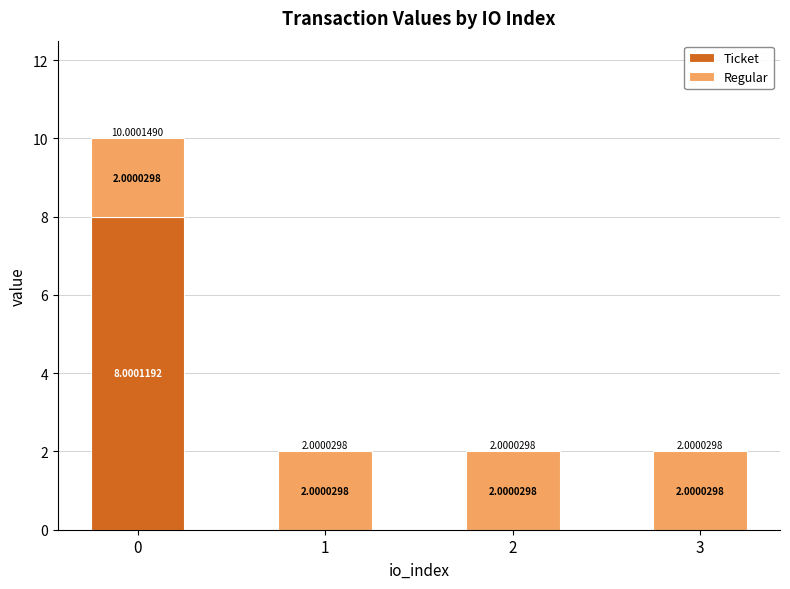

What is the total value across all series at 1?

2.0